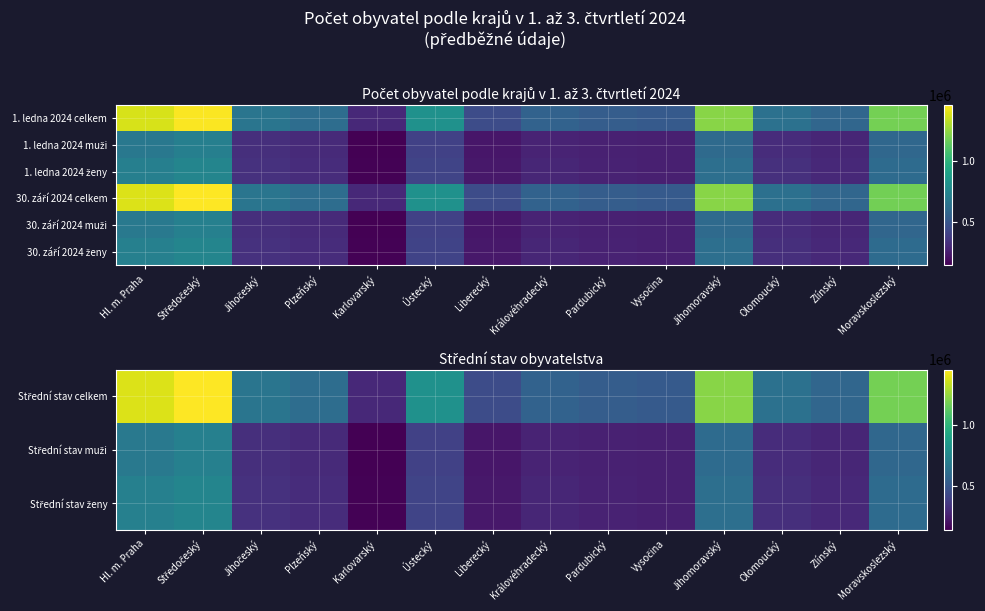

Is it true that Střední stav ženy equals 410665 at Ústecký?

True